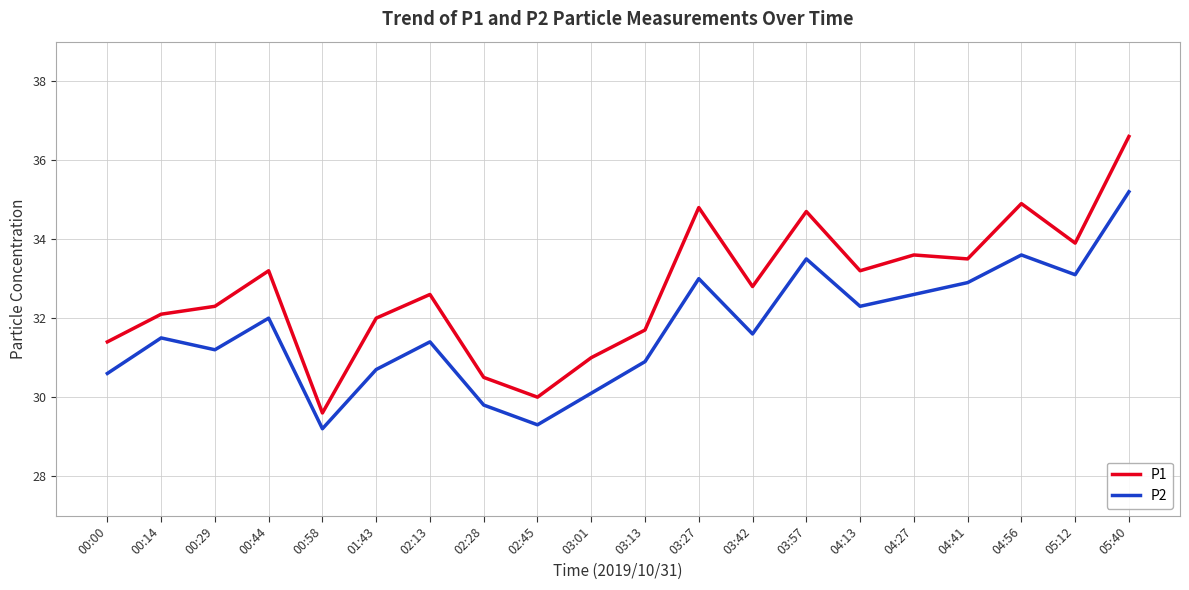

What is the minimum value for P1?

29.6